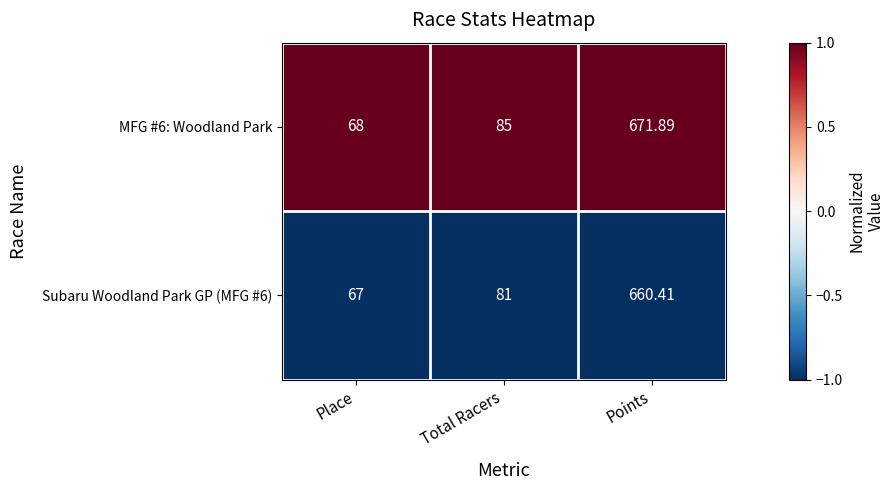

At which category is the sum across all series the highest?

Points